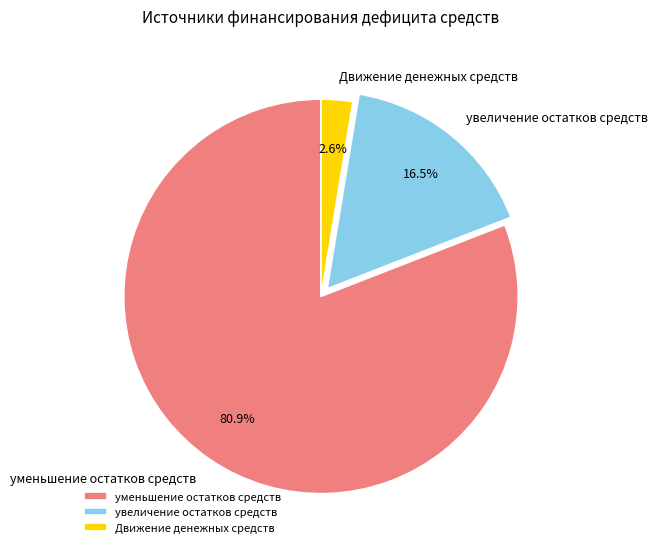

How many segments does this pie chart have?

3